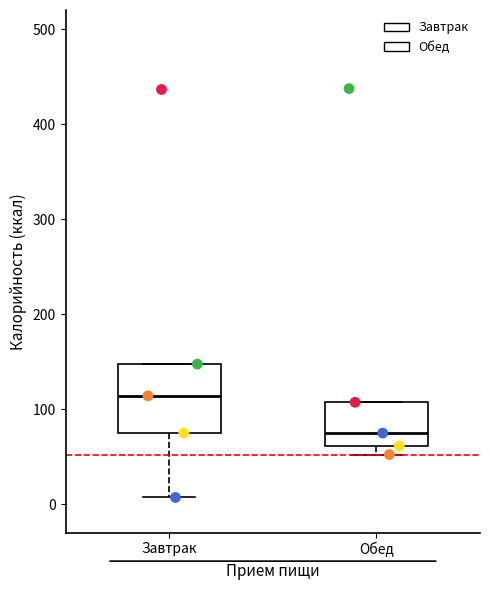

Reading left to right, read every box against the y-axis: the position of its median line, the range the box covers, and the ends of its whiskers. The values are not printed on the chart, so give them approximately, as read against the axis.

Завтрак: median 110, box 70 to 150, whiskers 10 to 150
Обед: median 70, box 60 to 110, whiskers 50 to 110